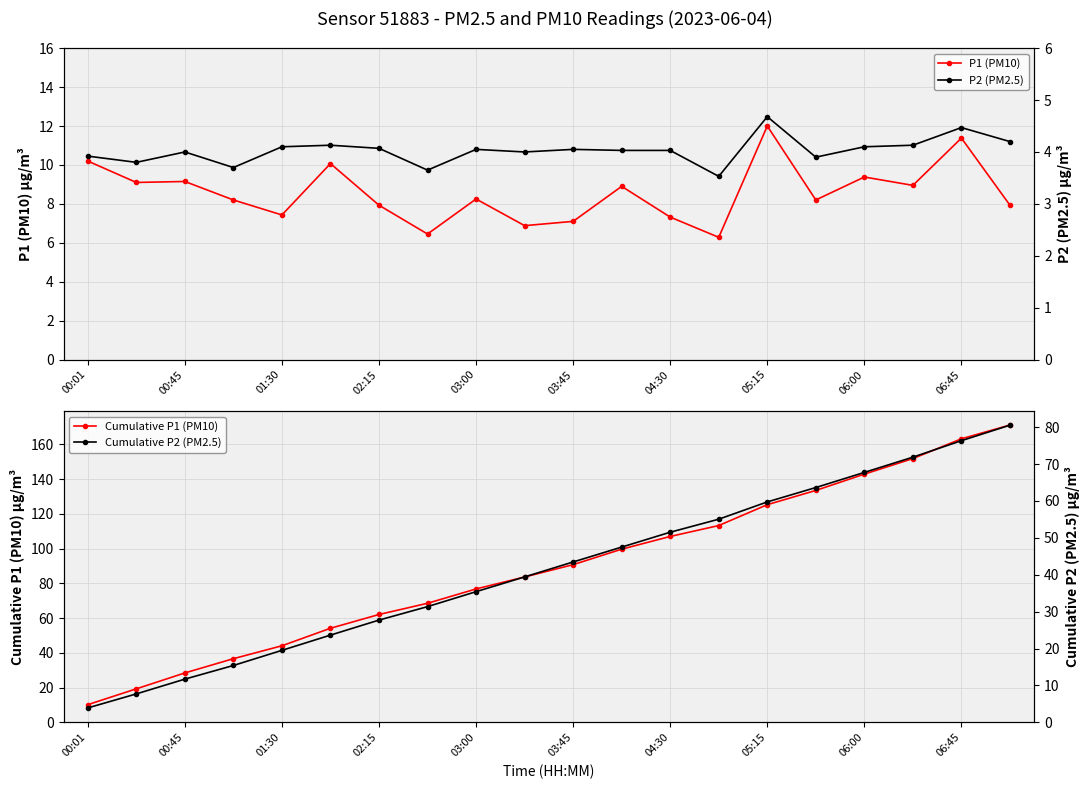

Does the chart have visible grid lines?

Yes